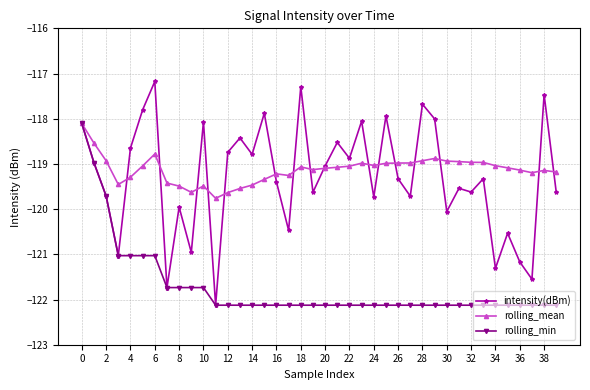

Which series has the widest spread of values?

intensity(dBm)